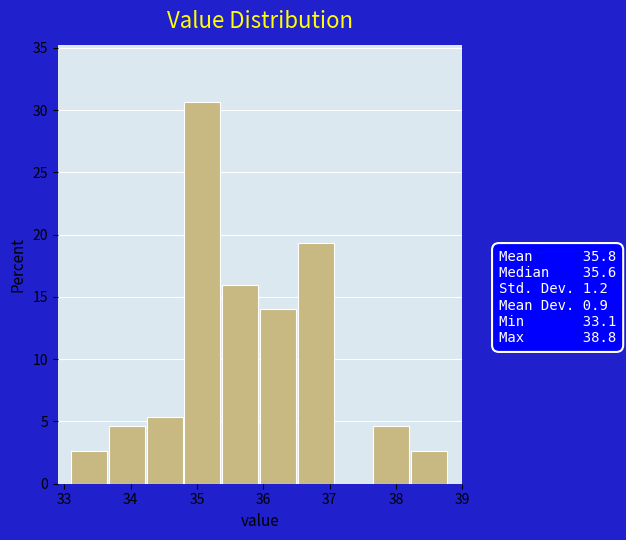

What is the height of the bar covering 38.23 to 38.80 on the x-axis? Neither the bar edges nor the heights are printed on the chart, so give them approximately, as read against the axes.

2.5